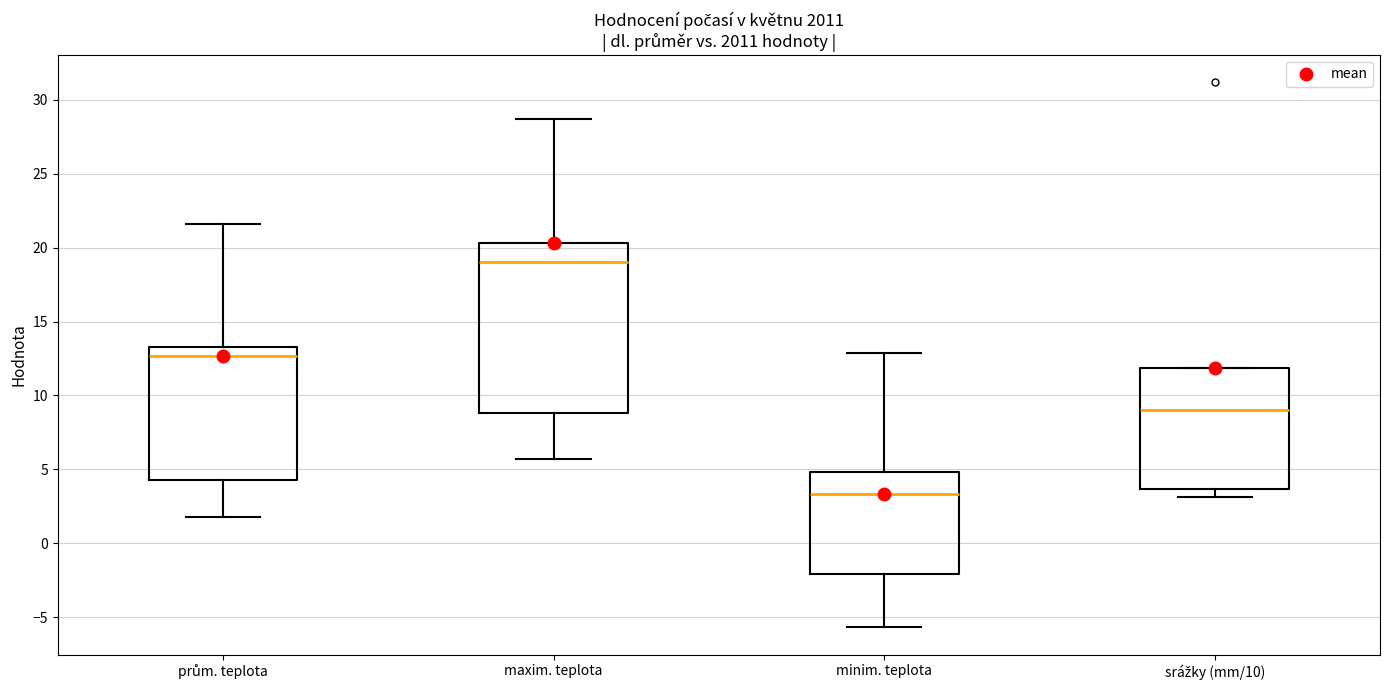

Which box is the tallest, from its lower edge to its upper edge?

maxim. teplota